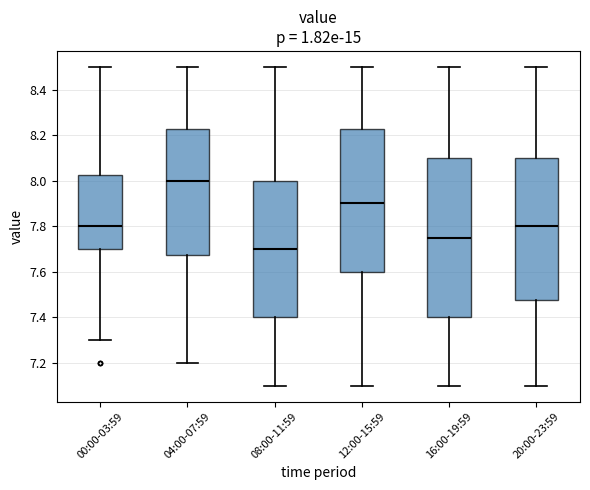

Which box is the tallest, from its lower edge to its upper edge?

16:00-19:59